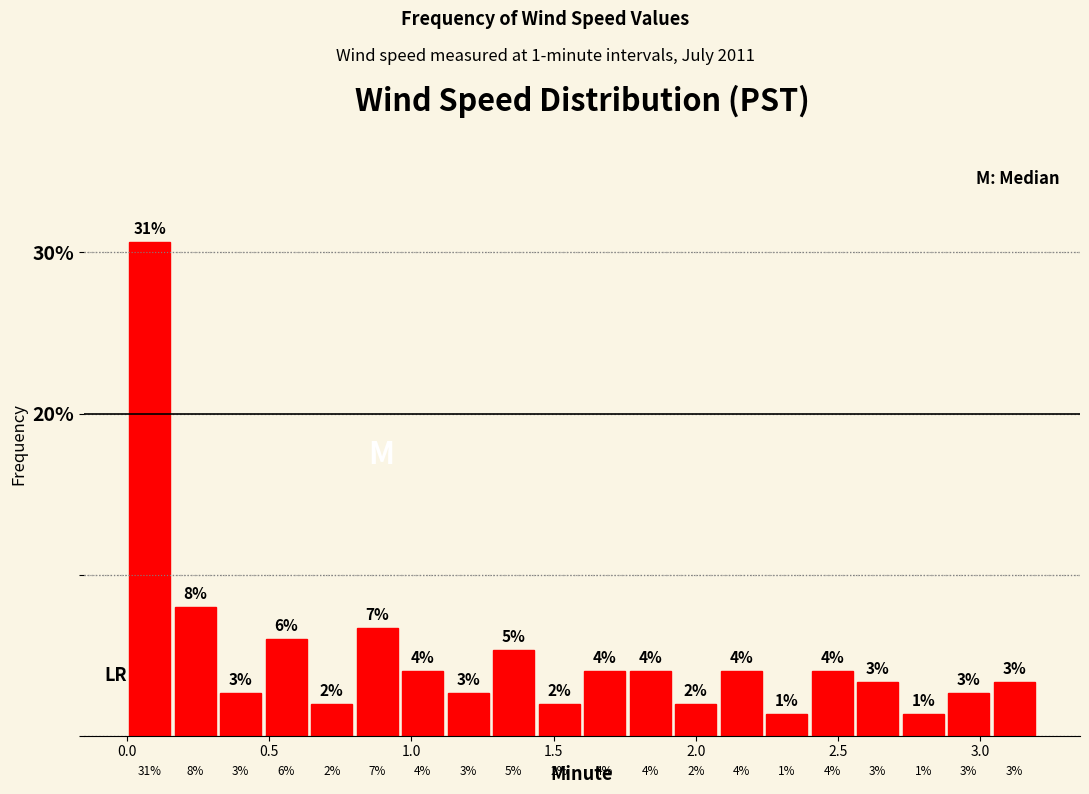

Read against the x-axis, roughly where is the centre of the tallest bar?

0.10